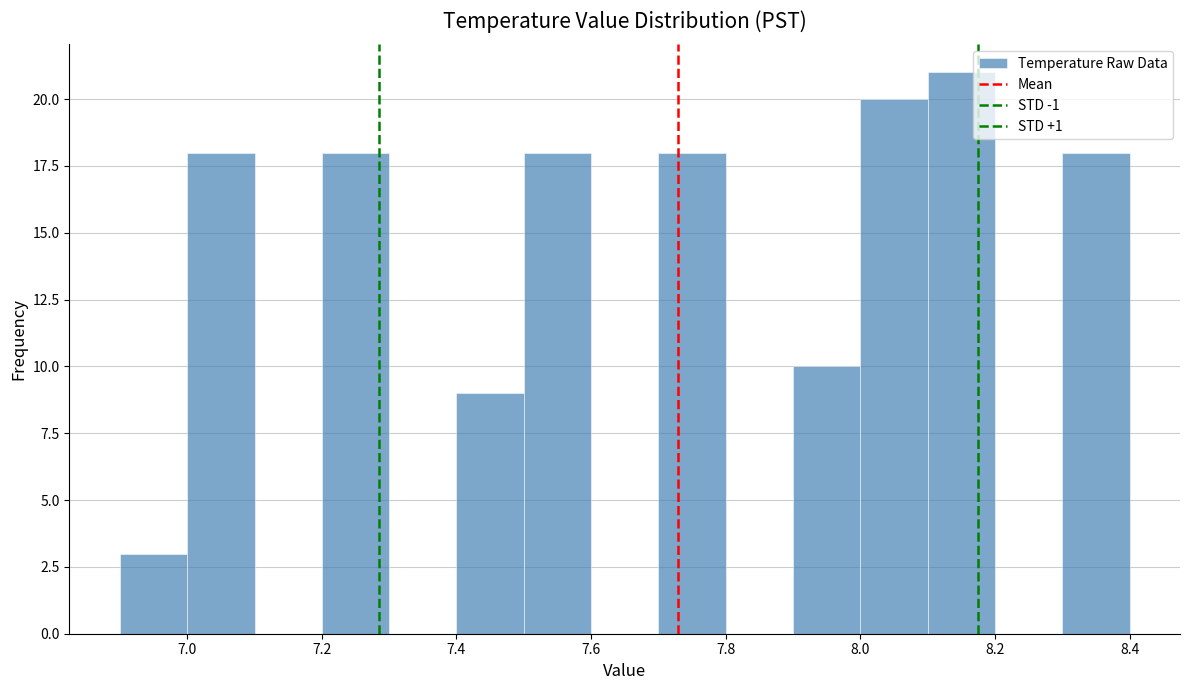

What is the height of the bar covering 7.4 to 7.5 on the x-axis? The values are not printed on the chart, so give them approximately, as read against the axis.

9